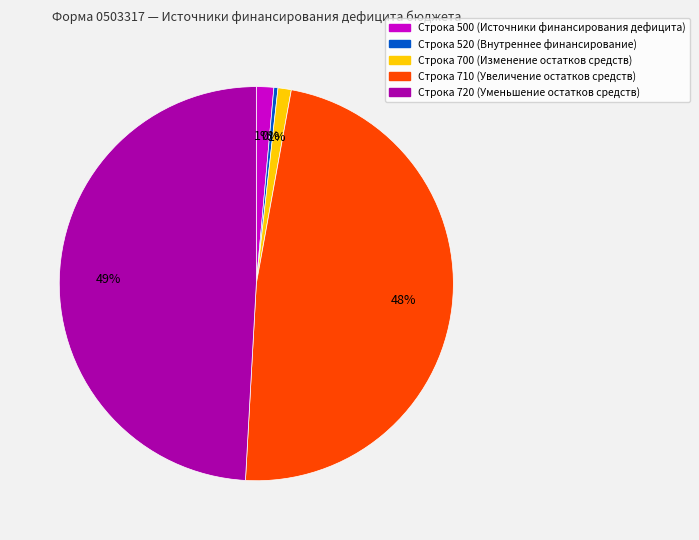

How many slices are in this pie chart?

5